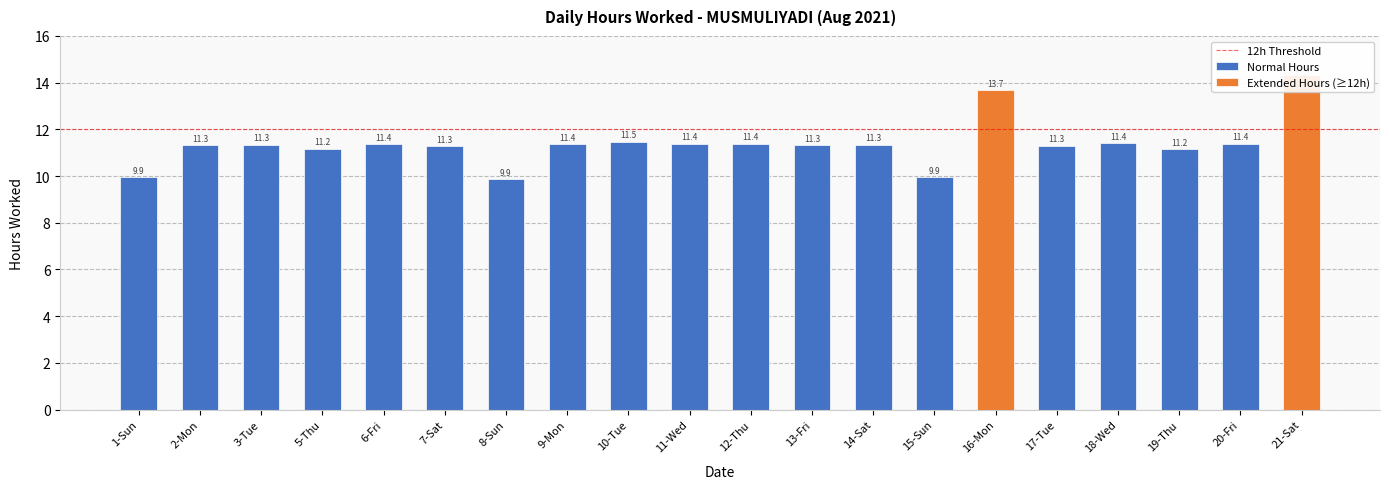

What is the approximate value at 21-Sat?

14.3